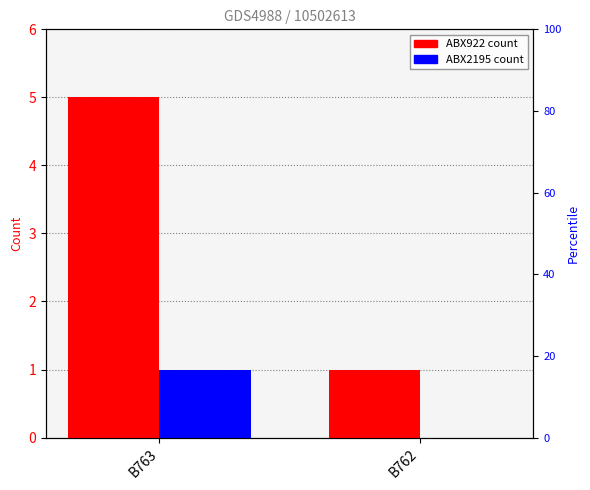

At which label is ABX922 closest to 3?

B763